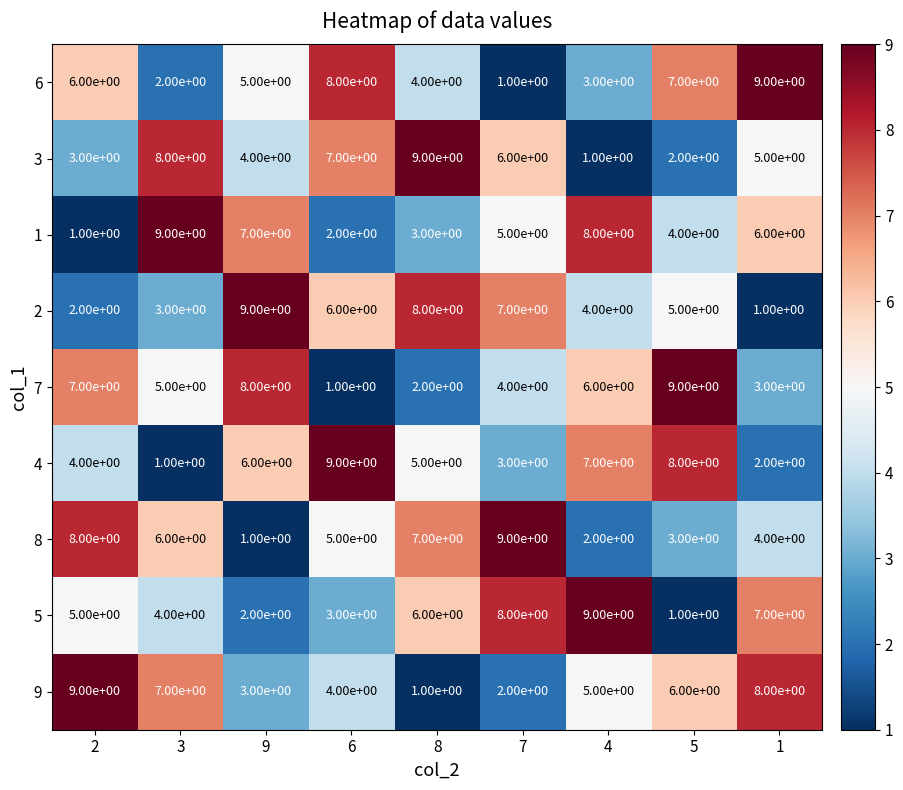

Rank the series at 9 from highest to lowest value.

2, 7, 1, 4, 6, 3, 9, 5, 8